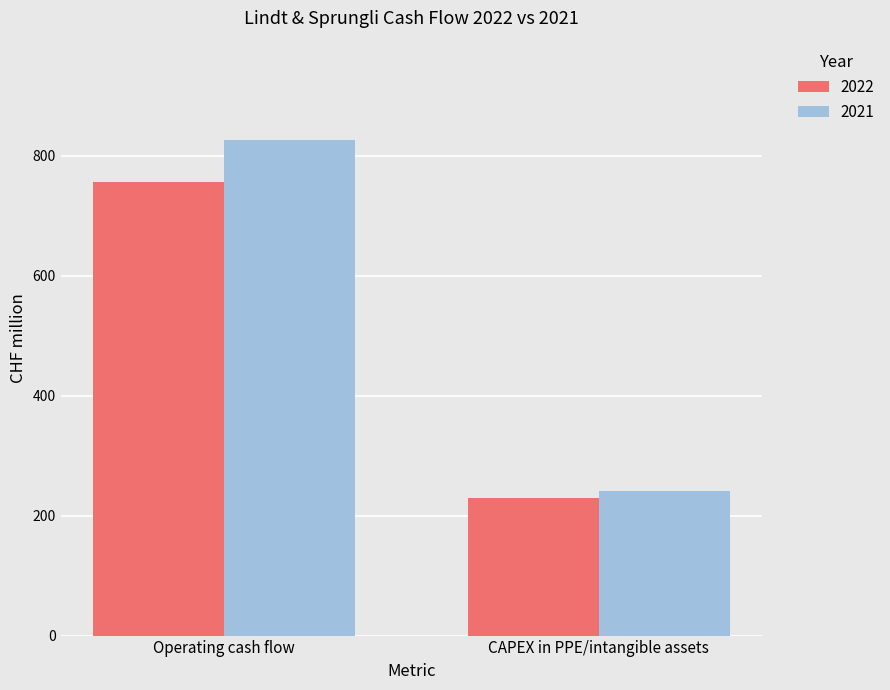

What is the highest value of the 2022 series?

756.0